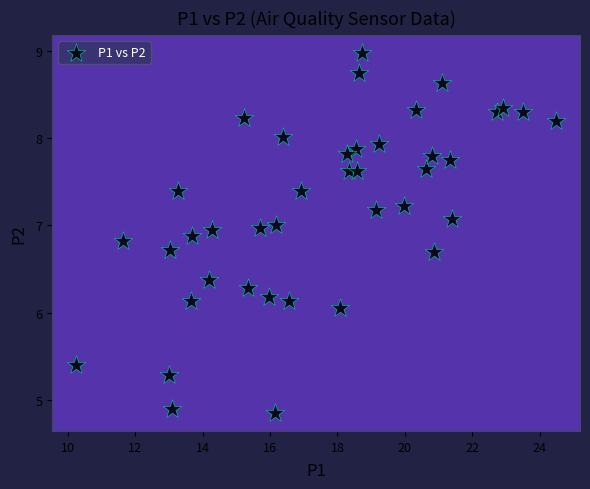

What is the range of Y values (max minus min)?

4.1